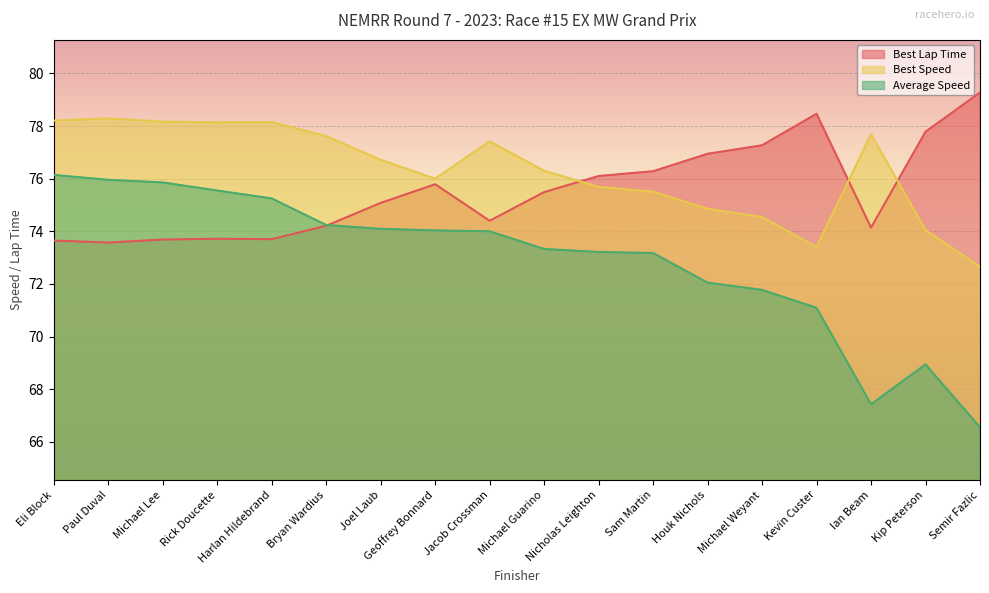

What is the maximum value shown in the chart?

79.3